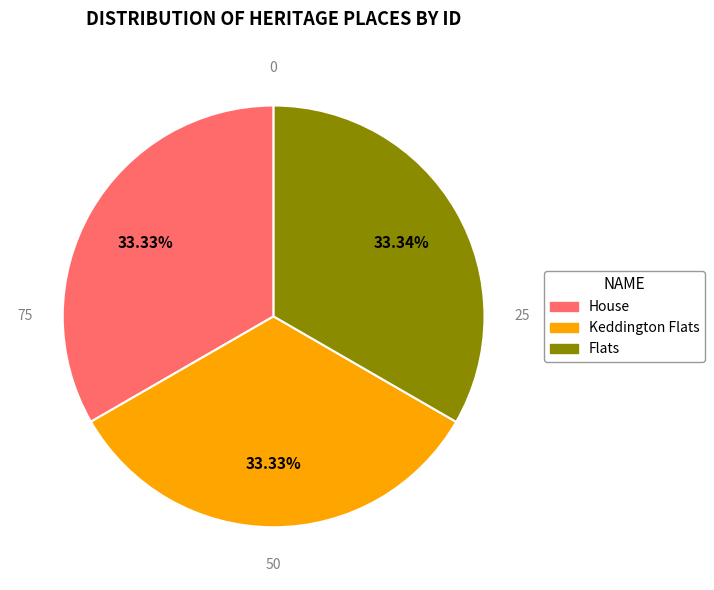

How many segments does this pie chart have?

3